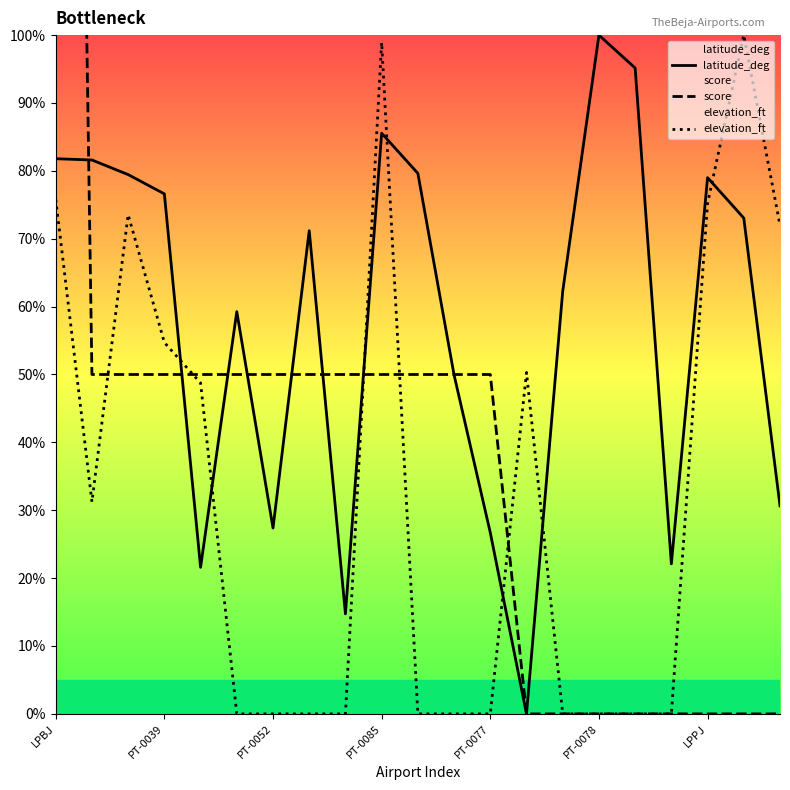

The elevation_ft series shows 0.0 at PT-0078. True or false?

True